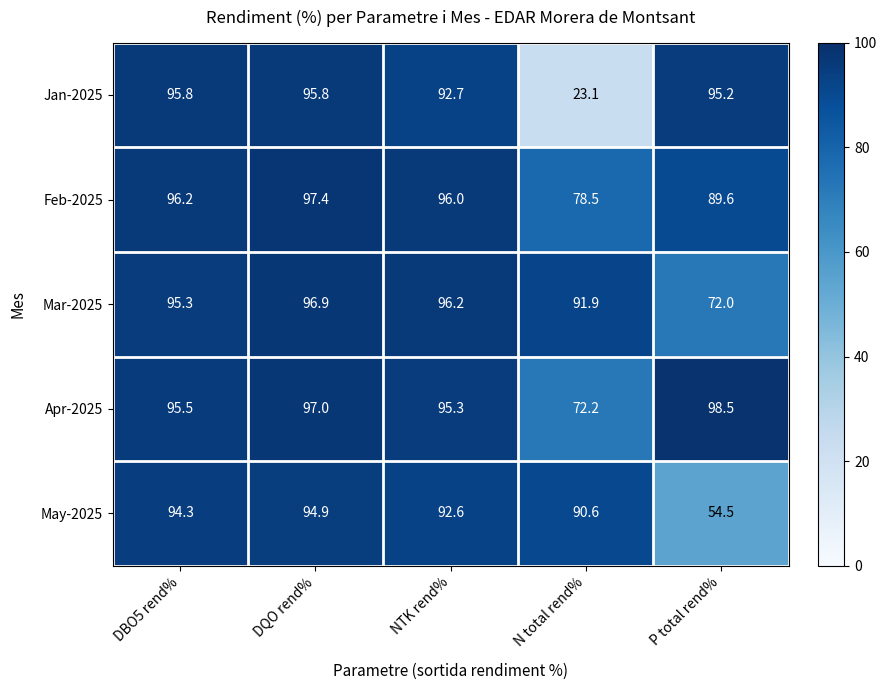

Which series has the largest total across all categories?

Apr-2025